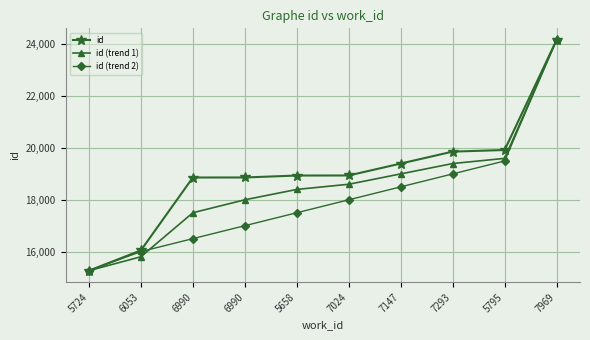

What are all the series names shown in the legend?

id, id (trend 1), id (trend 2)